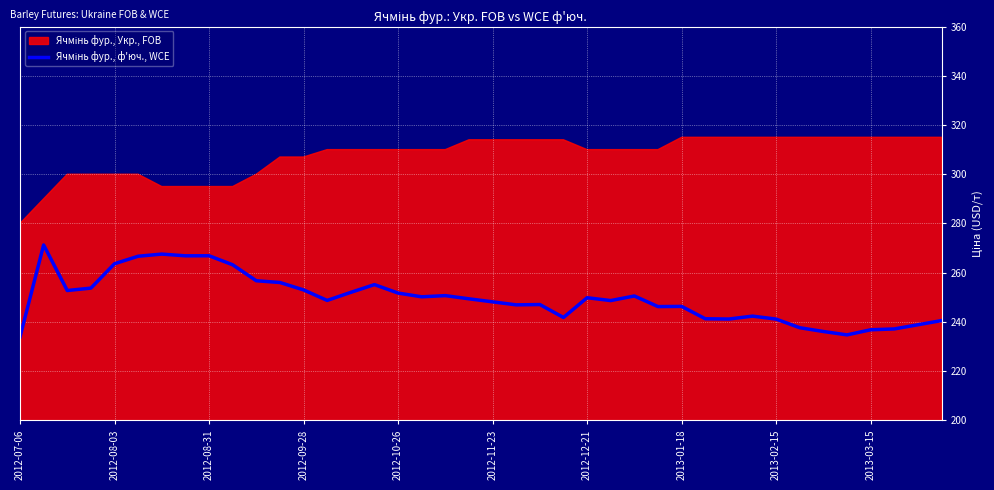

What is the difference between the maximum and minimum values?

37.4